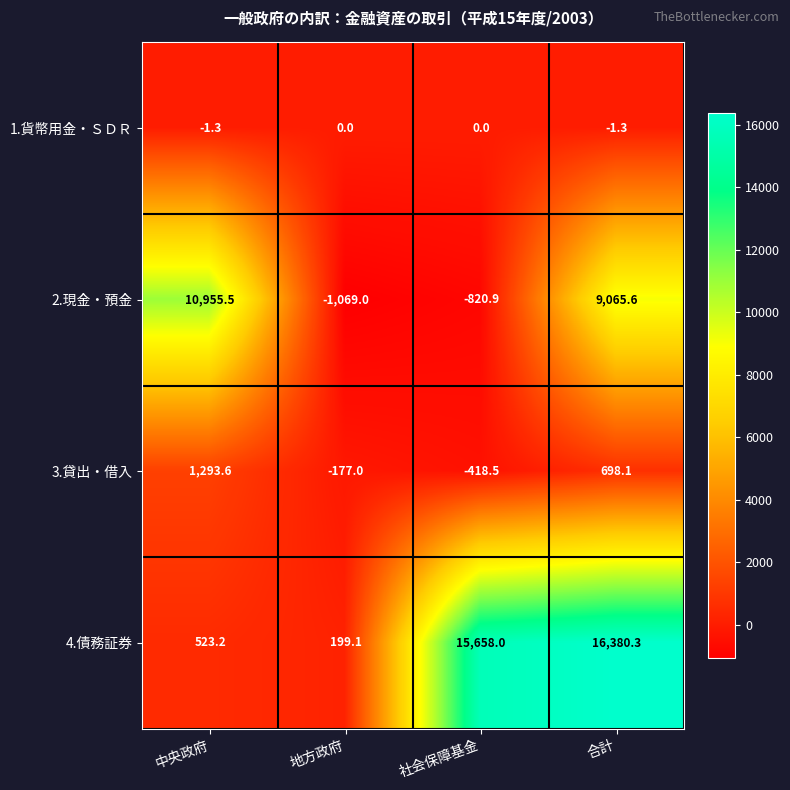

Reading right to left, list all the values displayed in this chart.

1.貨幣用金・ＳＤＲ: -1.3	0.0	0.0	-1.3
2.現金・預金: 9065.6	-820.9	-1069.0	10955.5
3.貸出・借入: 698.1	-418.5	-177.0	1293.6
4.債務証券: 16380.3	15658.0	199.1	523.2